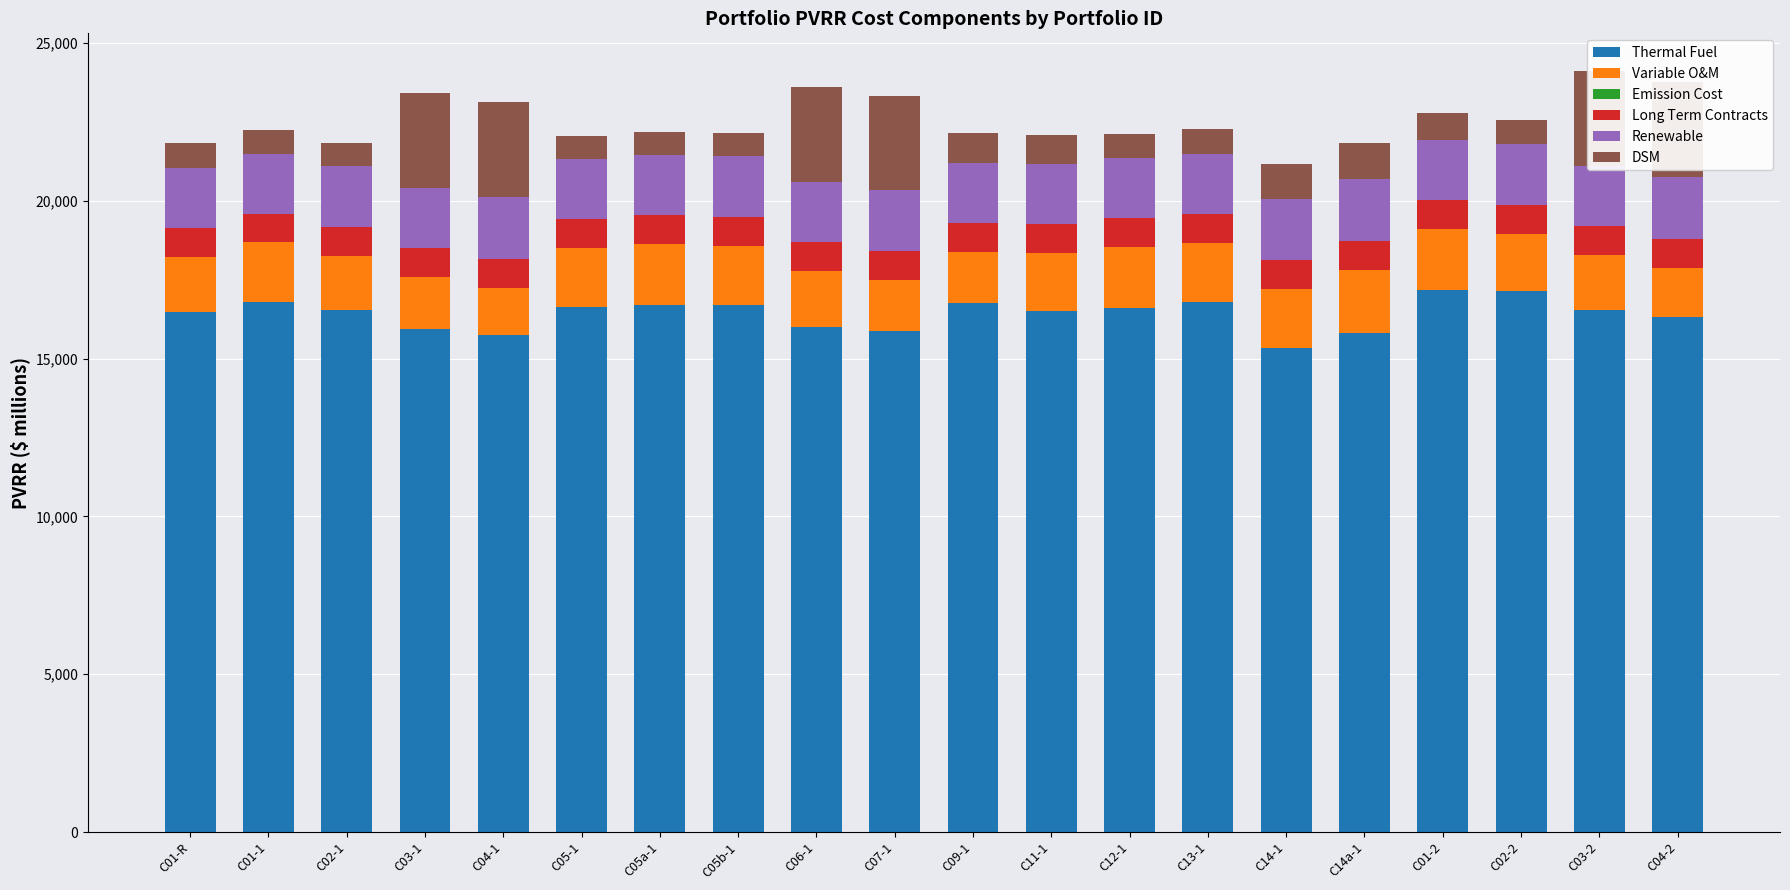

What is the lowest value of the Thermal Fuel series?

15332.2